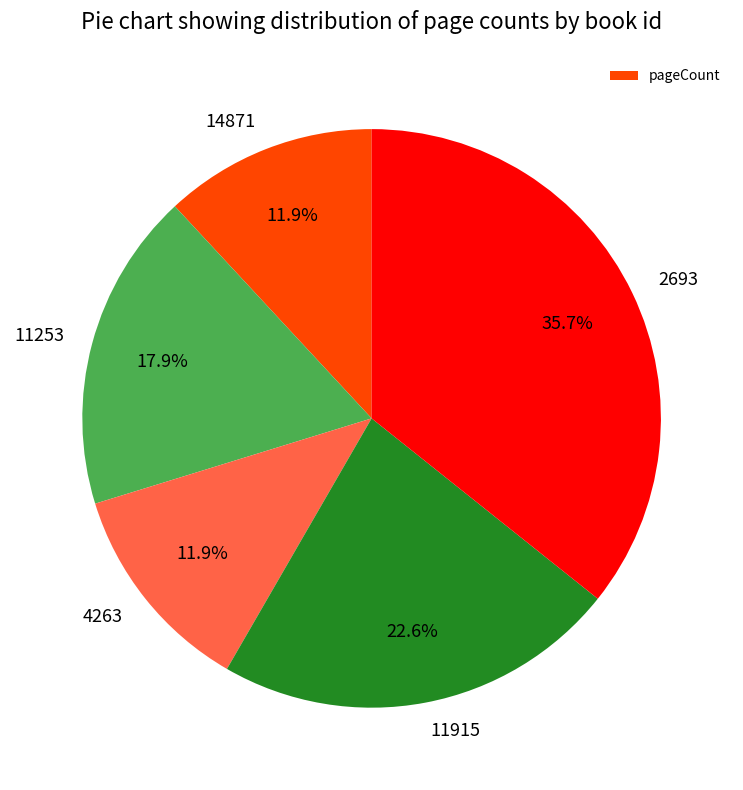

To the nearest percent, what portion does 11253 represent?

18%